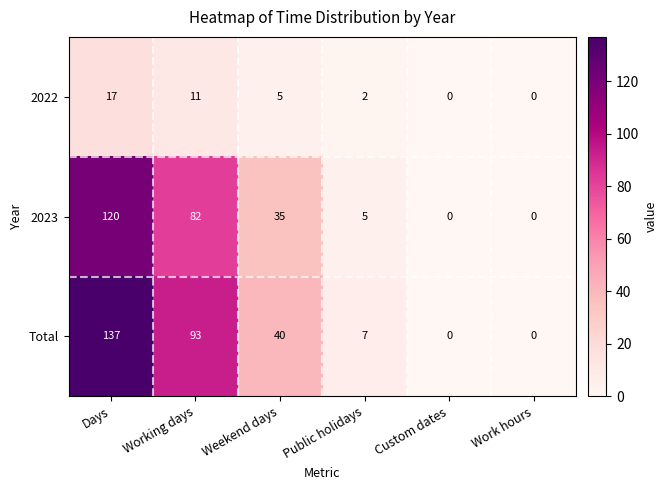

The 2023 series shows 66 at Custom dates. True or false?

False